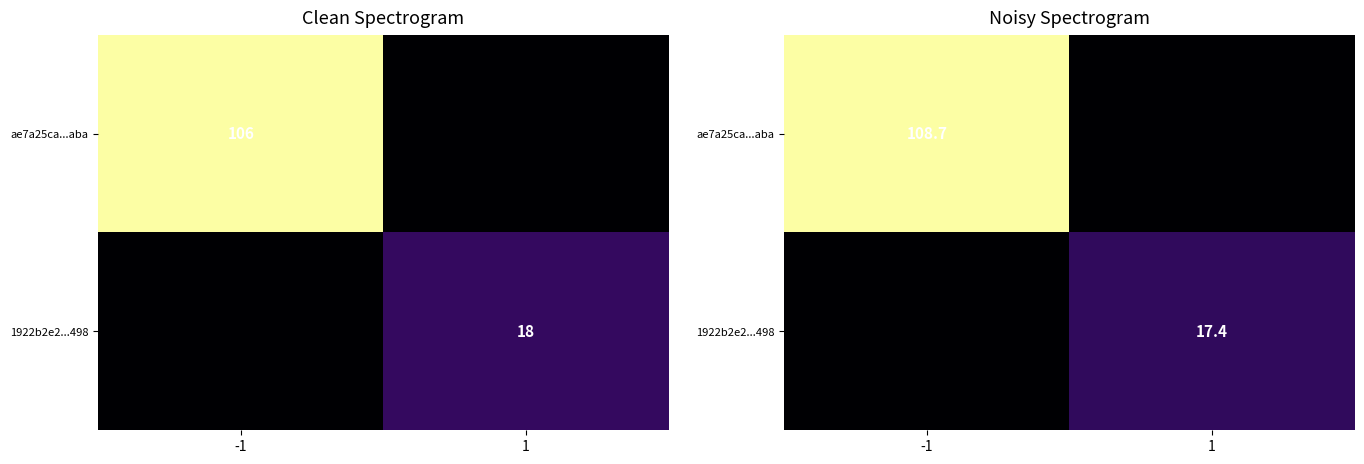

What is the sum of all ae7a25ca...aba values?

108.7